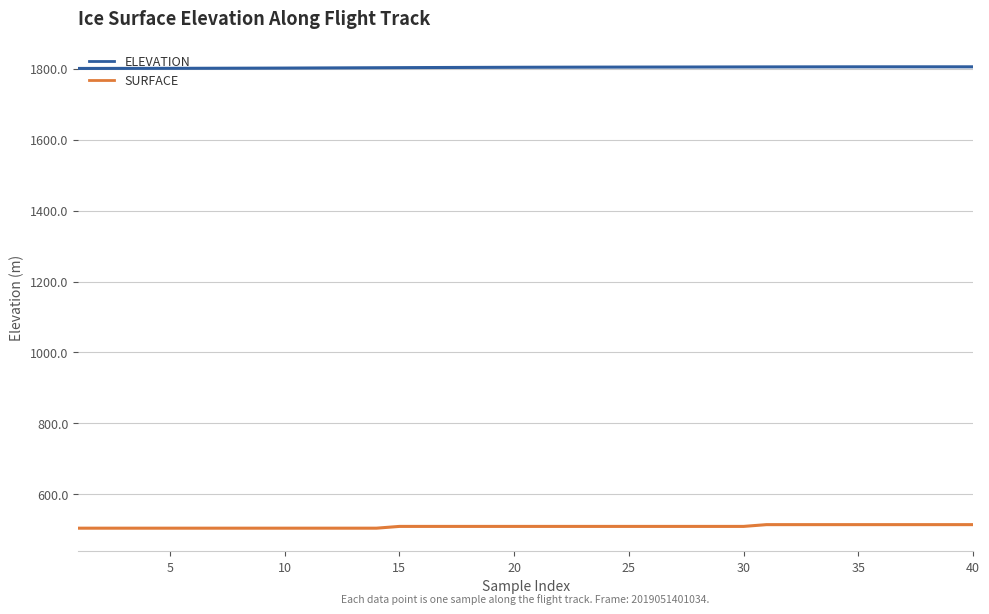

True or false: SURFACE and ELEVATION cross at least once.

False